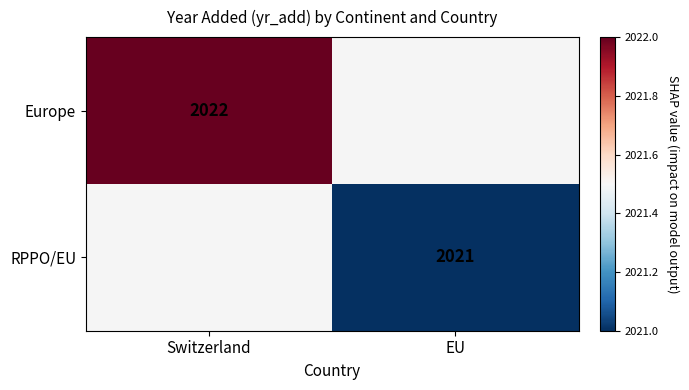

Which has a higher value, EU or Switzerland?

Switzerland